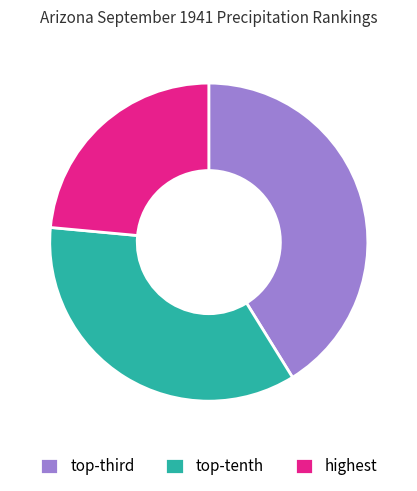

What is the smallest slice in the pie chart?

highest